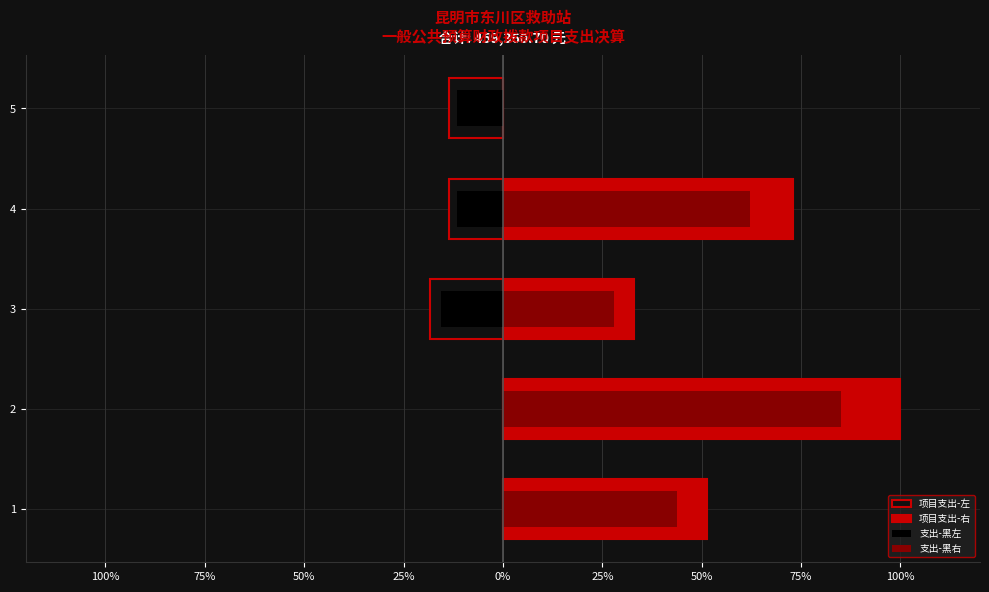

How many distinct data groups are displayed?

4